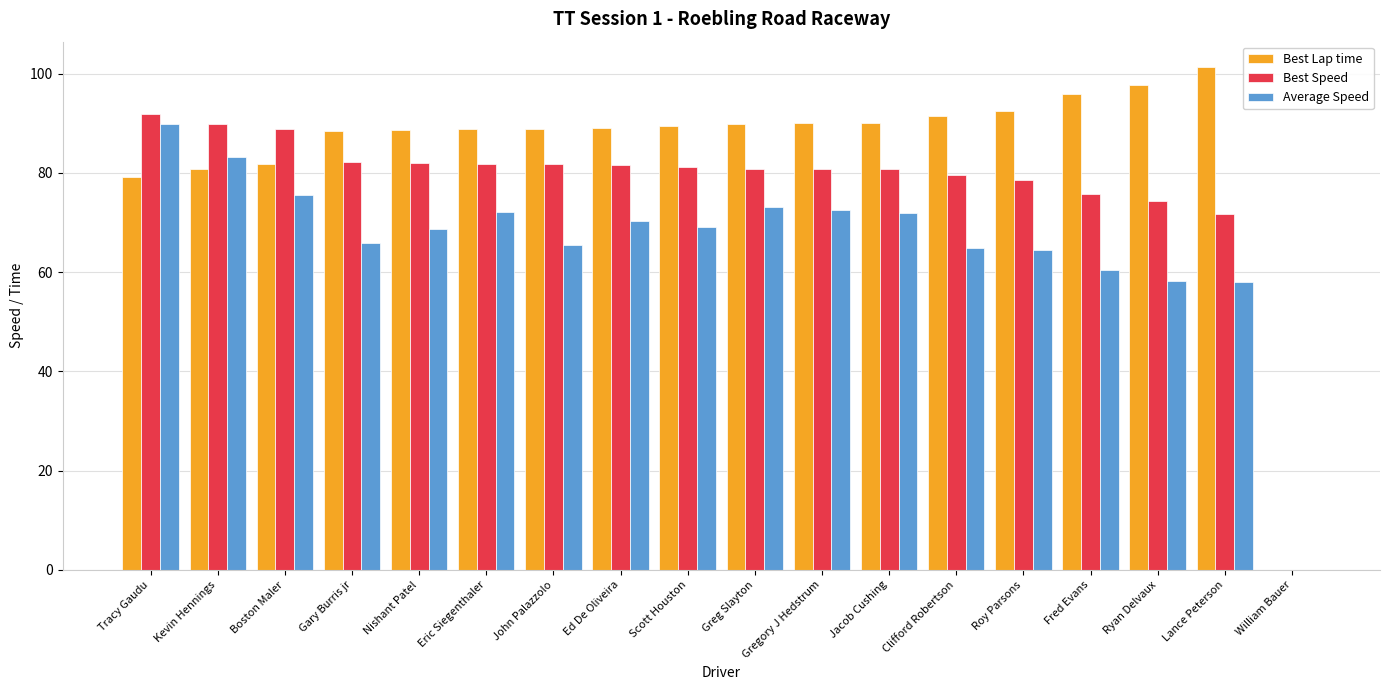

Which series has the largest total across all categories?

Best Lap time